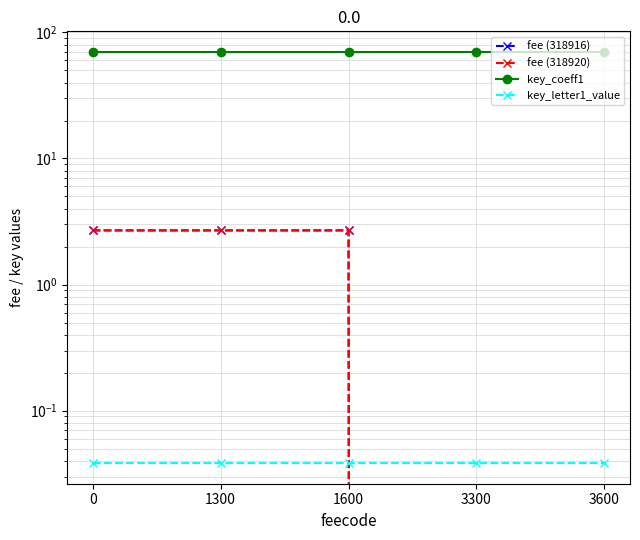

What are all the series names shown in the legend?

fee (318916), fee (318920), key_coeff1, key_letter1_value